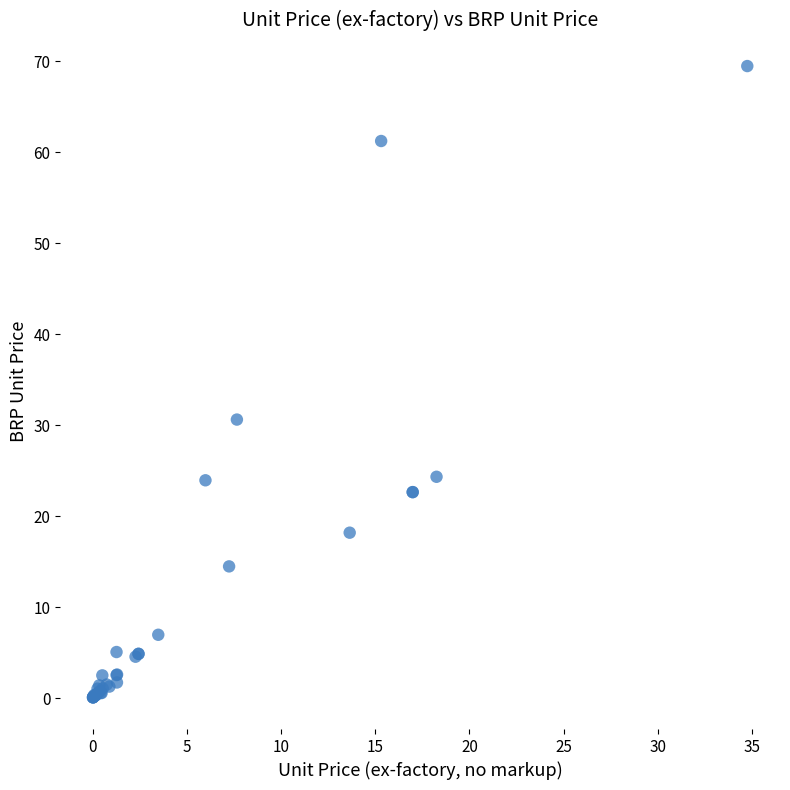

What Y value in the scatter plot is closest to 34?

30.6